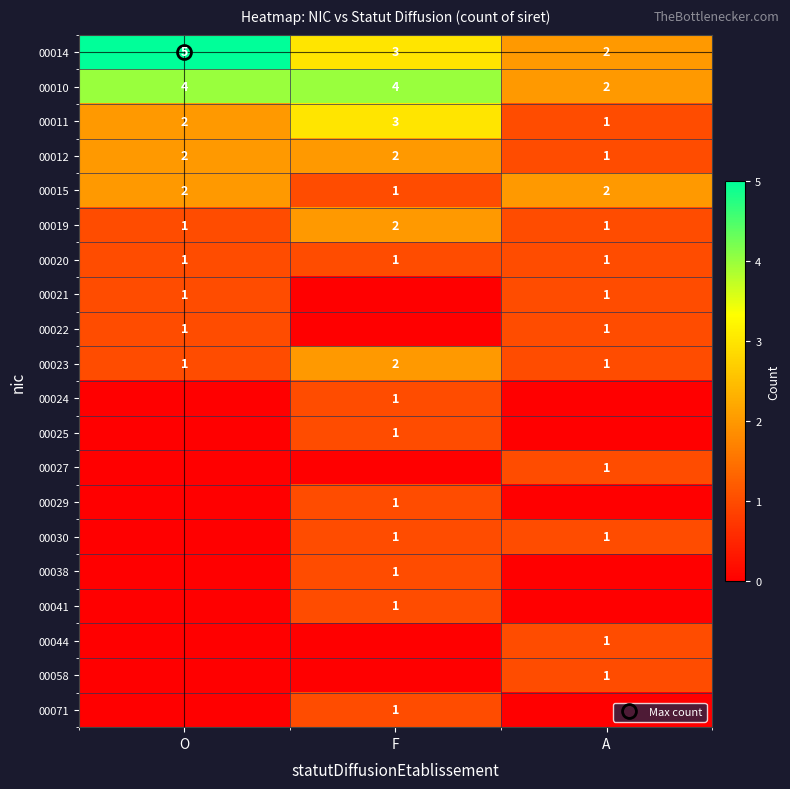

Where is 00020 nearest to the value 1?

O